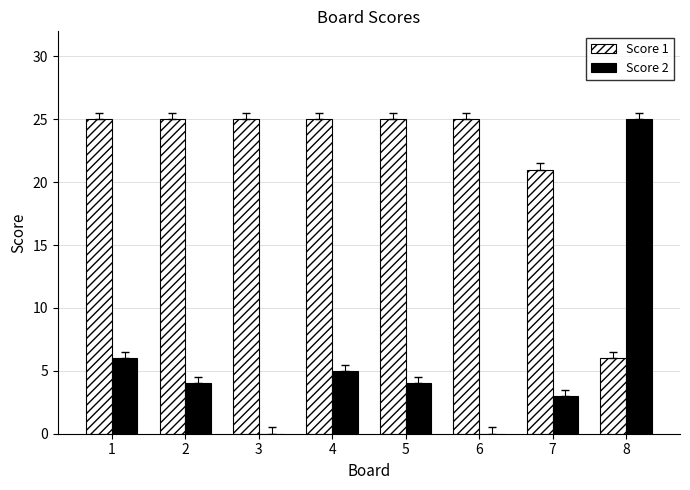

Which series has the largest range (max minus min)?

Score 2